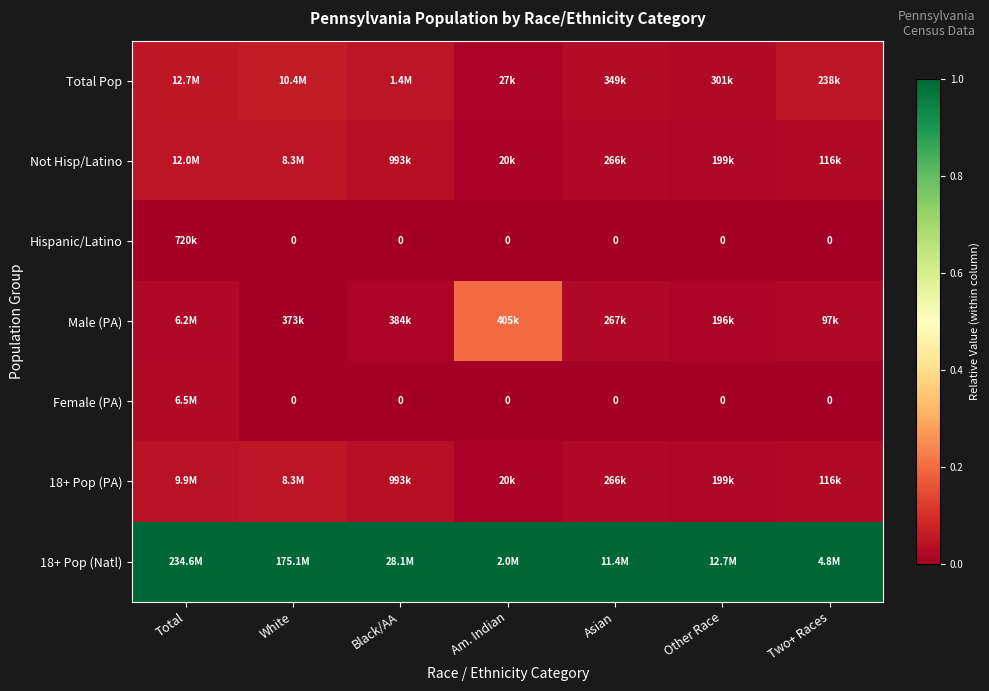

At which label does Hispanic/Latino reach its peak?

Total